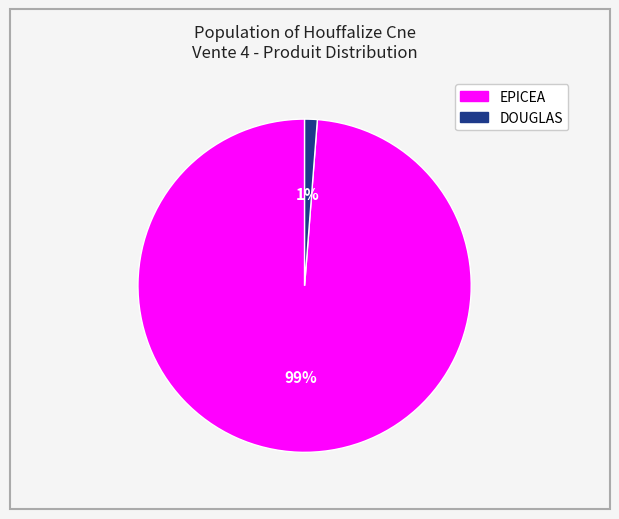

Is EPICEA the majority of the pie?

Yes